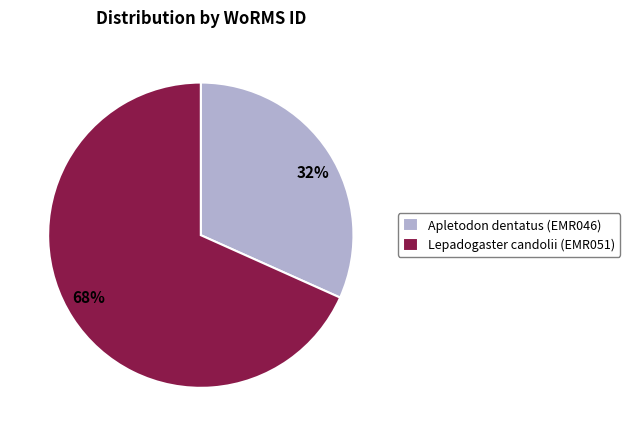

Is the sum of 32% and 68% greater than half?

Yes